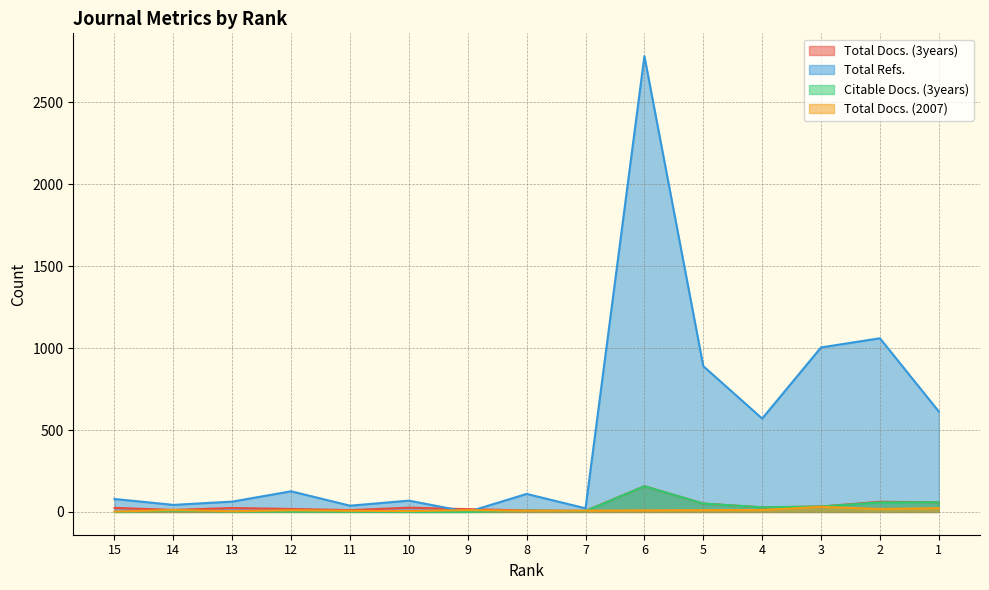

True or false: Total Docs. (3years) has a value of 44 at 3.

False